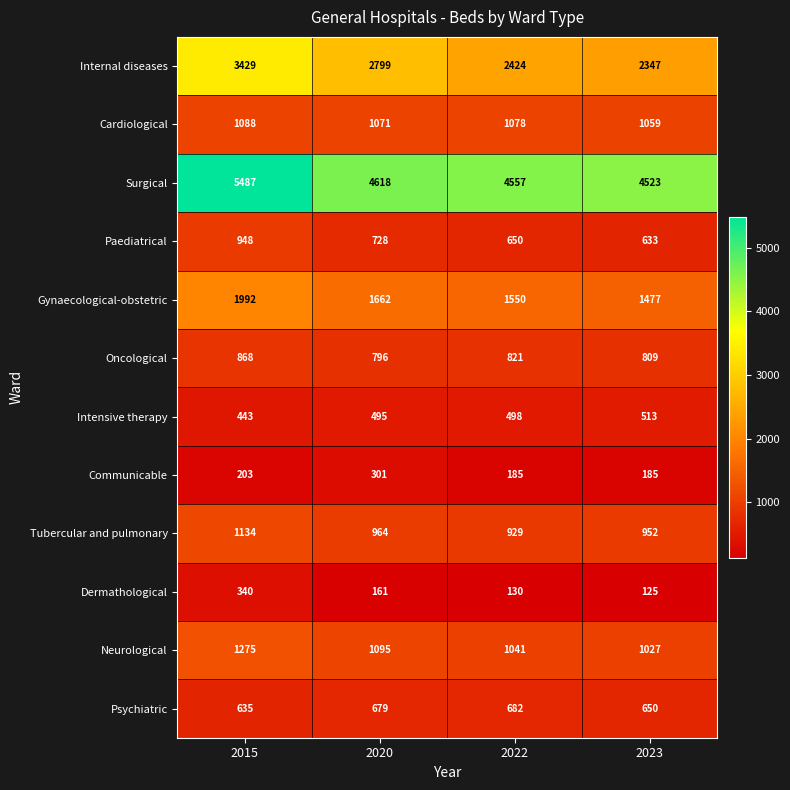

What is the maximum value for Paediatrical?

948